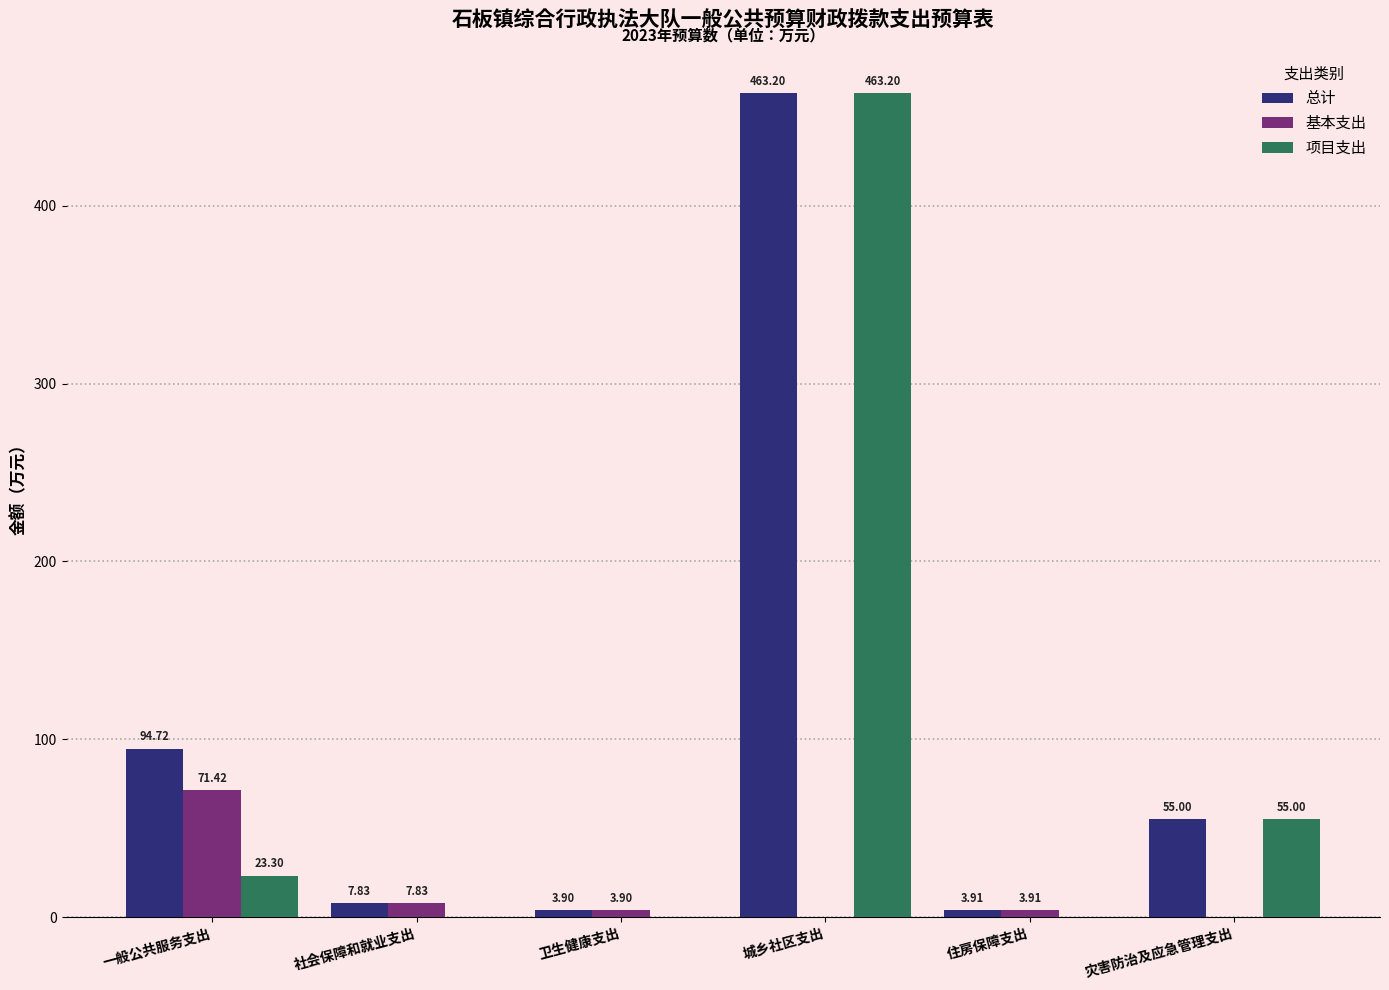

Reading right to left, extract all data points from this chart.

总计: 灾害防治及应急管理支出=55.0	住房保障支出=3.9	城乡社区支出=463.2	卫生健康支出=3.9	社会保障和就业支出=7.8	一般公共服务支出=94.7
基本支出: 灾害防治及应急管理支出=0.0	住房保障支出=3.9	城乡社区支出=0.0	卫生健康支出=3.9	社会保障和就业支出=7.8	一般公共服务支出=71.4
项目支出: 灾害防治及应急管理支出=55.0	住房保障支出=0.0	城乡社区支出=463.2	卫生健康支出=0.0	社会保障和就业支出=0.0	一般公共服务支出=23.3